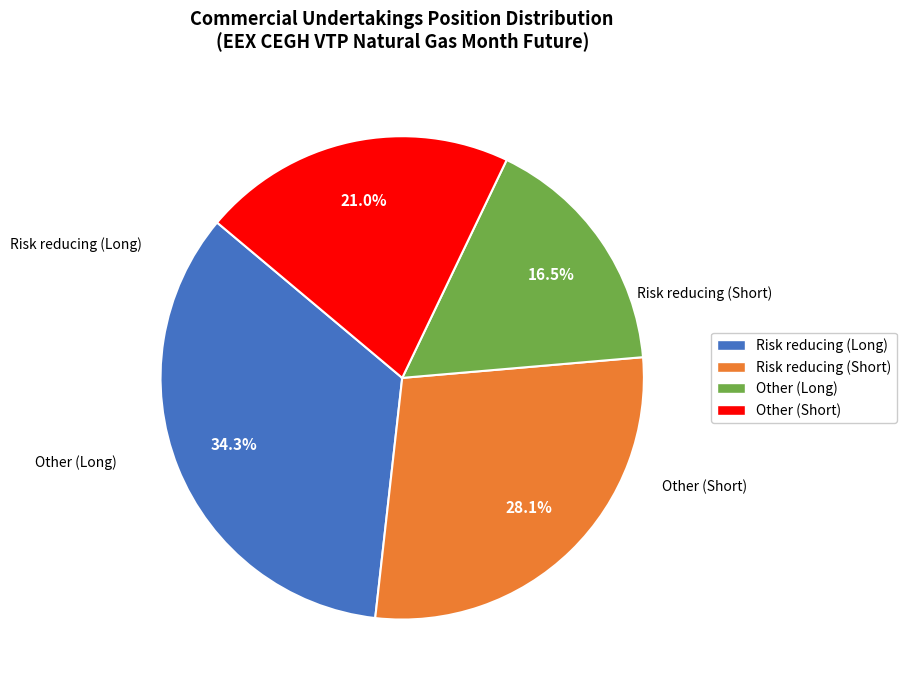

How many segments does this pie chart have?

4